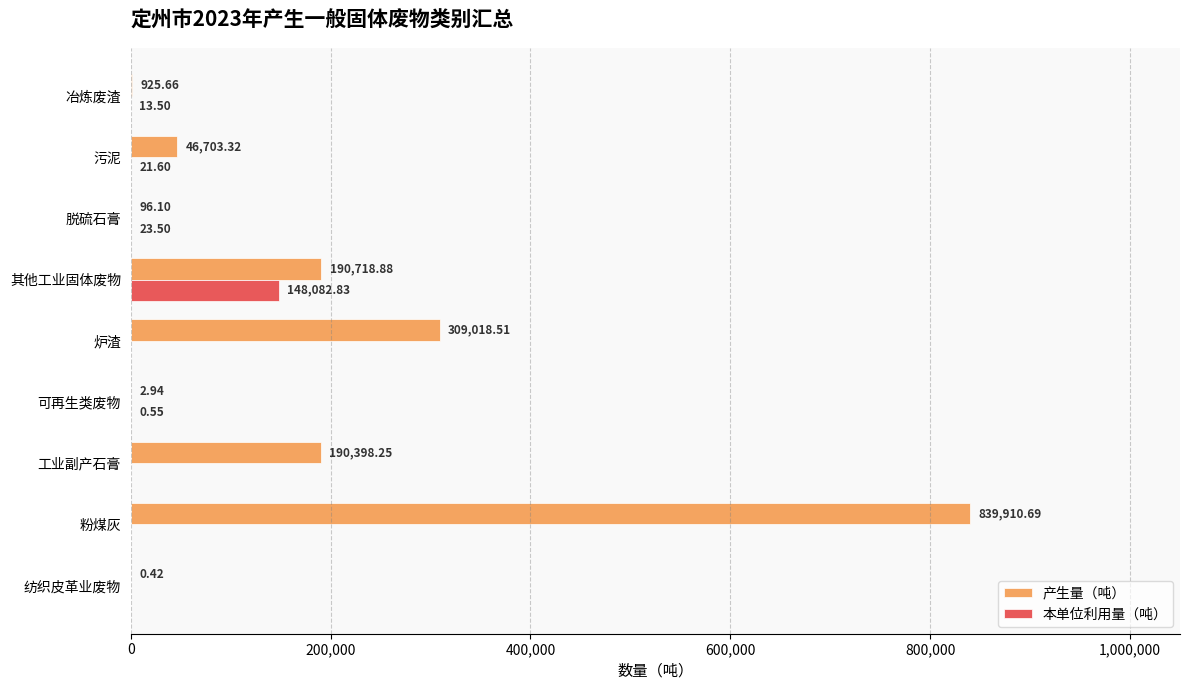

Where is 本单位利用量（吨） nearest to the value 74041?

脱硫石膏